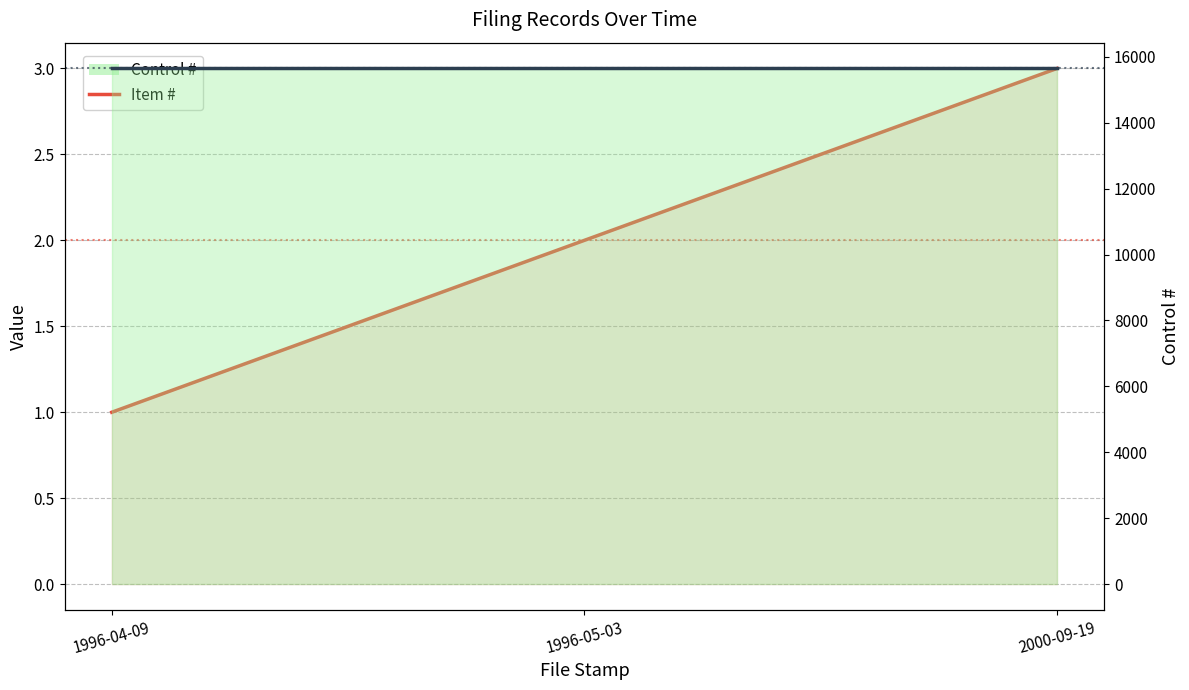

What is the label of the 1st point from the left?

1996-04-09